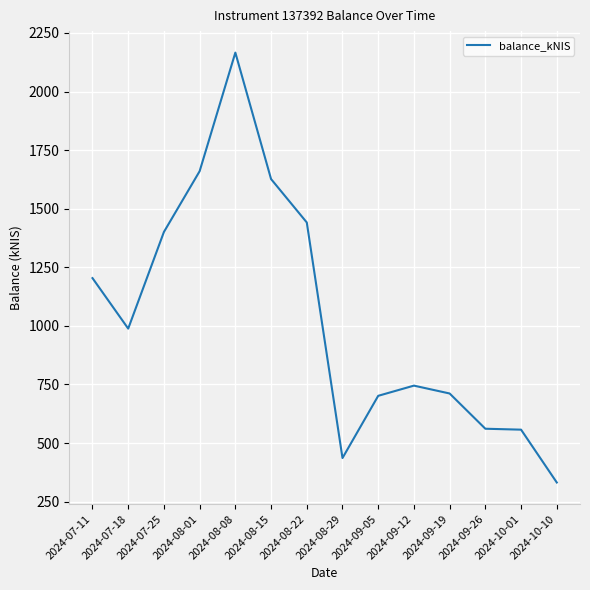

What is the difference between the values at 2024-10-10 and 2024-08-29?

104.4